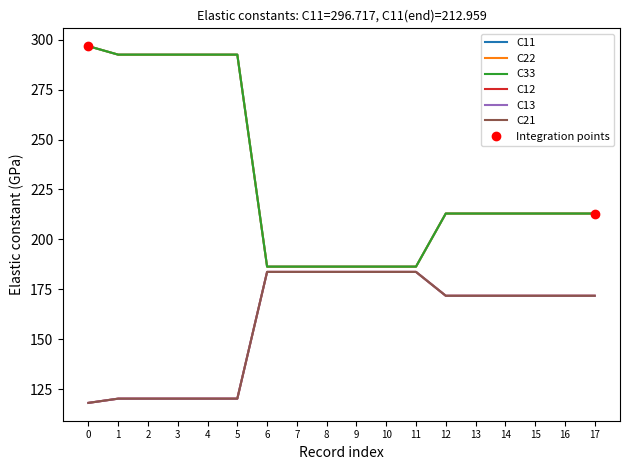

True or false: C22 and C12 intersect in this chart.

False